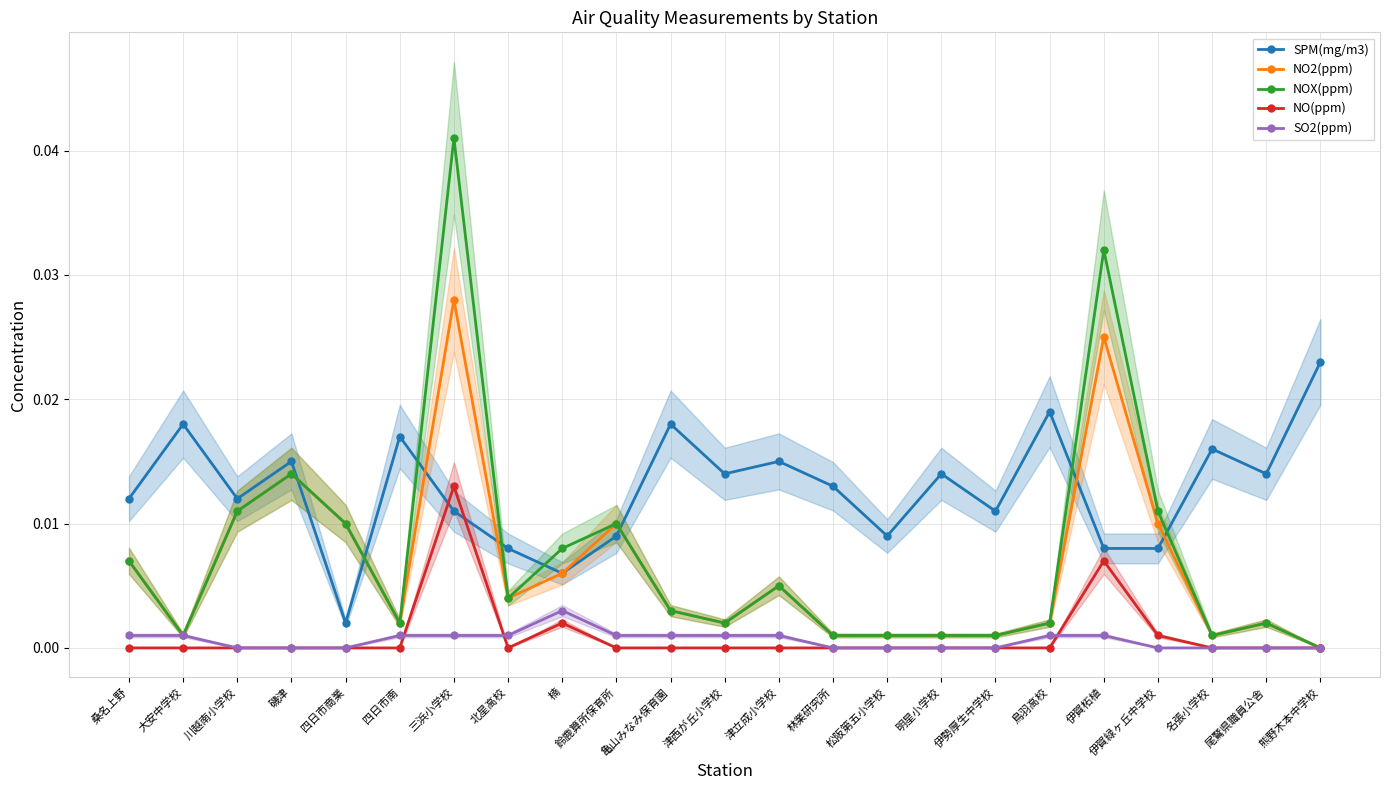

What are all the series names shown in the legend?

SPM(mg/m3), NO2(ppm), NOX(ppm), NO(ppm), SO2(ppm)